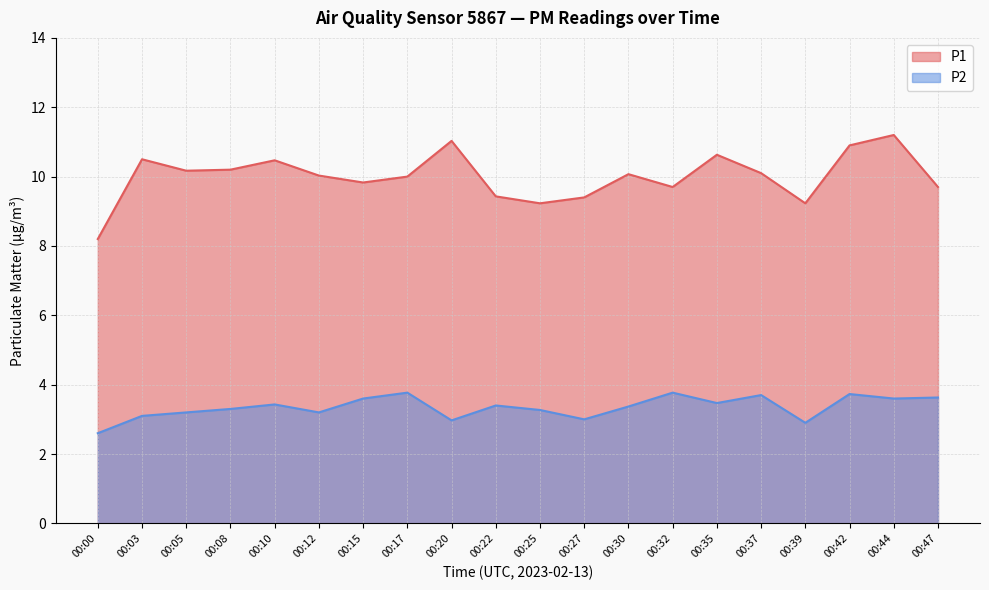

Between 00:35 and 00:37, which series saw the biggest shift?

P1